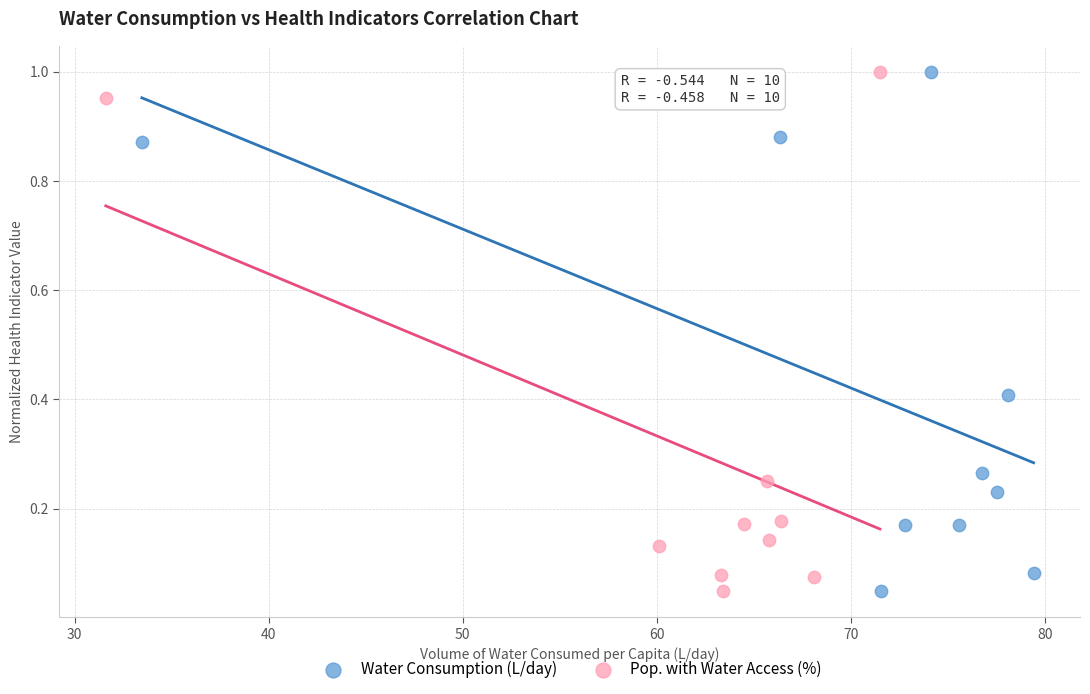

What are all the series names shown in the legend?

Water Consumption (L/day), Pop. with Water Access (%)